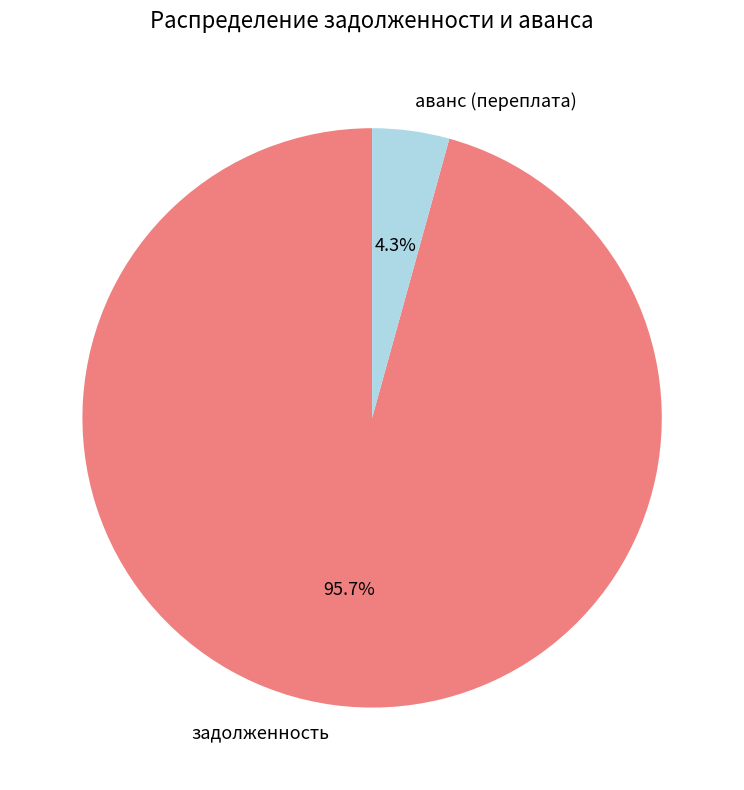

What is the ratio of the value at задолженность to the value at аванс (переплата)?

22.3